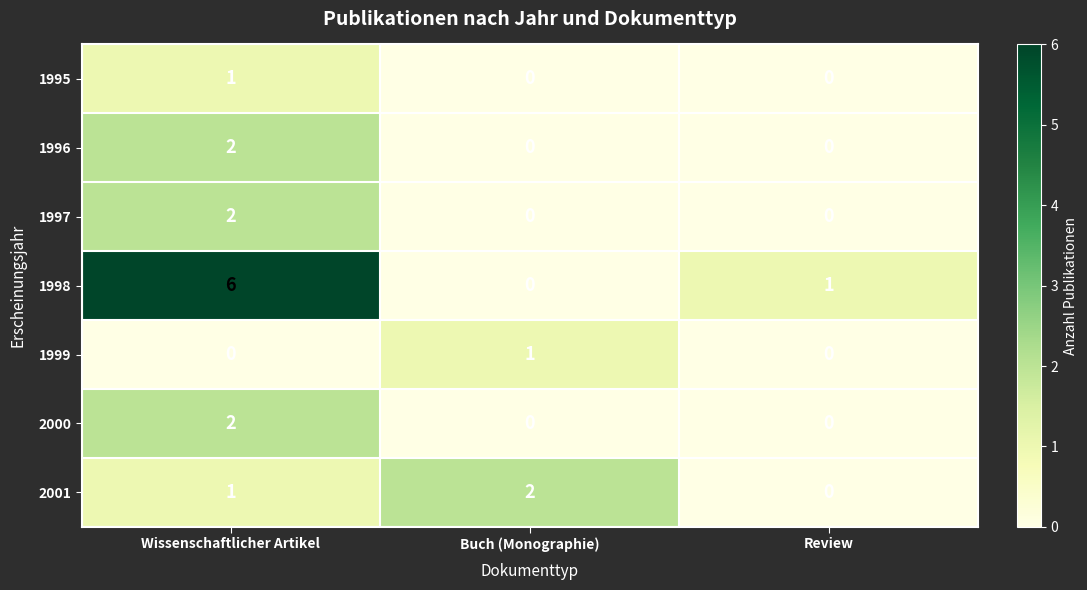

At which category is the sum across all series the highest?

Wissenschaftlicher Artikel